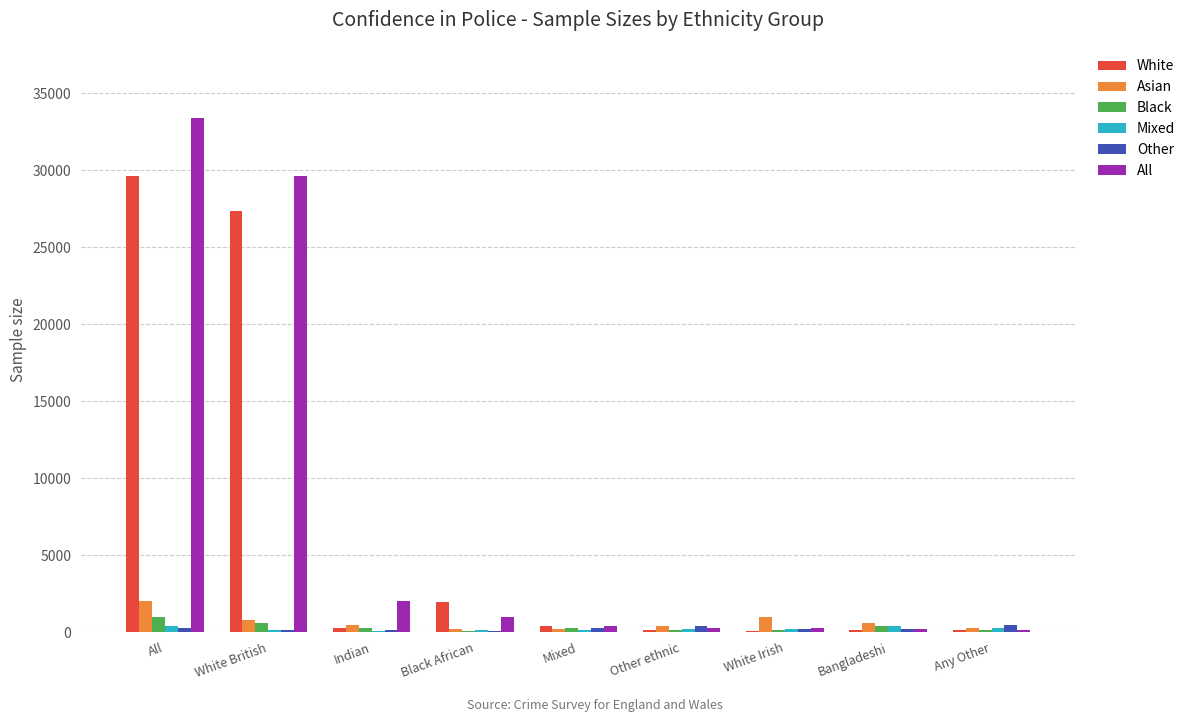

Count the number of categories in the chart.

9